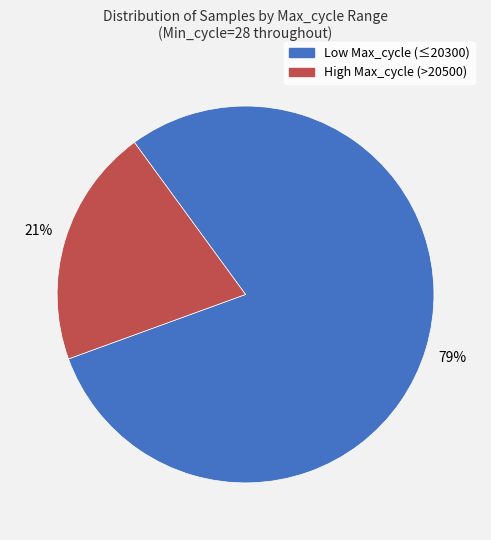

To the nearest percent, what is the average slice percentage?

50%